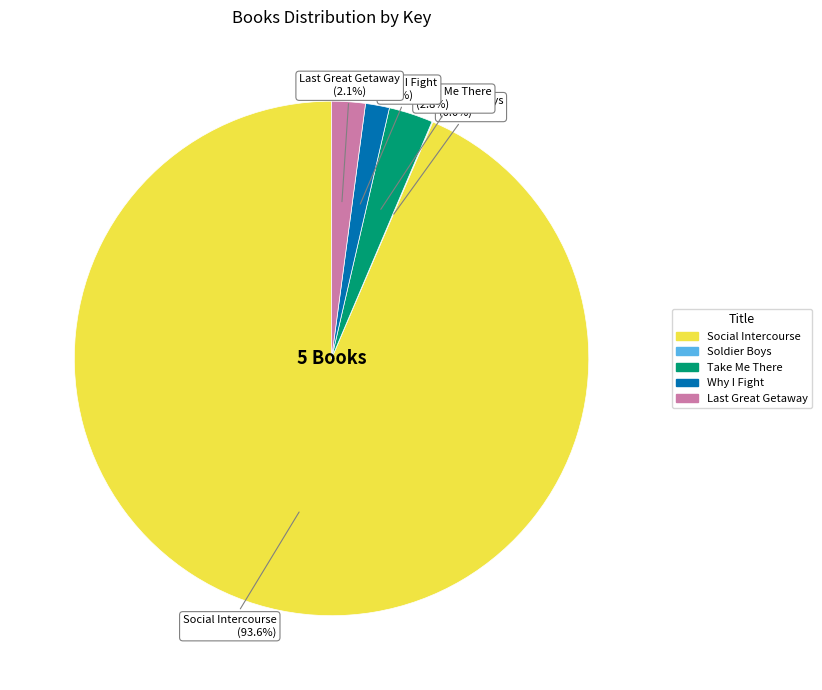

Does any single category account for the majority?

Yes